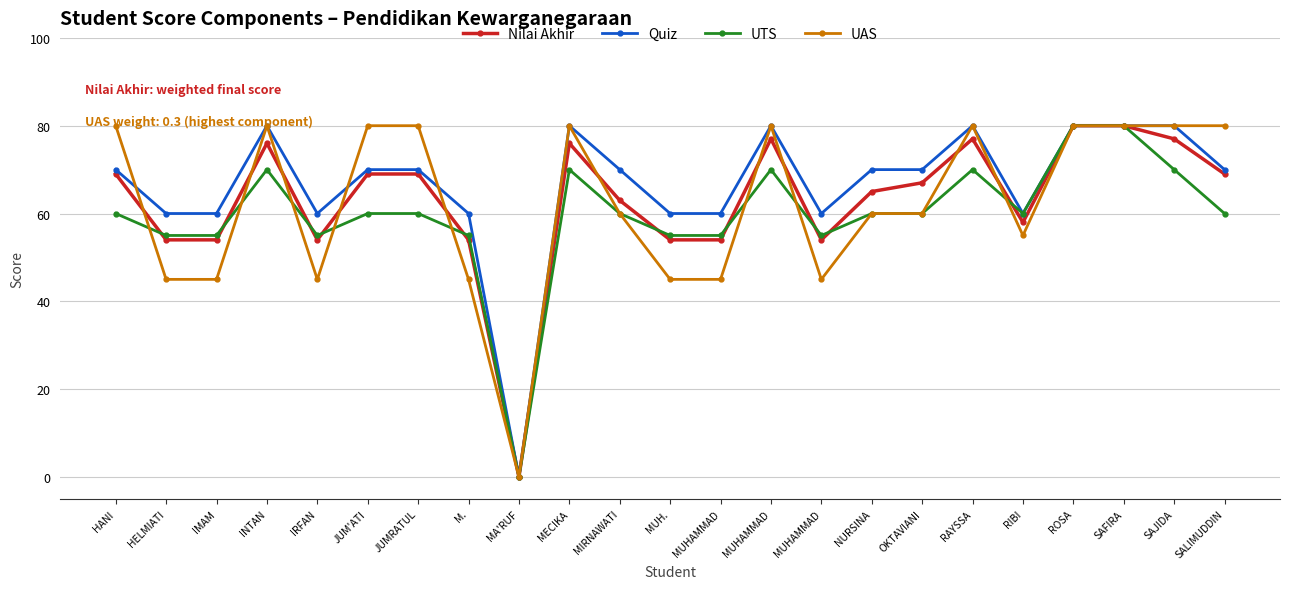

Reading left to right, list all the values displayed in this chart.

Nilai Akhir: HANI=69	HELMIATI=54	IMAM=54	INTAN=76	IRFAN=54	JUM'ATI=69	JUMRATUL=69	M.=54	MA'RUF=0	MECIKA=76	MIRNAWATI=63	MUH.=54	MUHAMMAD=54	MUHAMMAD=77	MUHAMMAD=54	NURSINA=65	OKTAVIANI=67	RAYSSA=77	RIBI=58	ROSA=80	SAFIRA=80	SAJIDA=77	SALIMUDDIN=69
Quiz: HANI=70	HELMIATI=60	IMAM=60	INTAN=80	IRFAN=60	JUM'ATI=70	JUMRATUL=70	M.=60	MA'RUF=0	MECIKA=80	MIRNAWATI=70	MUH.=60	MUHAMMAD=60	MUHAMMAD=80	MUHAMMAD=60	NURSINA=70	OKTAVIANI=70	RAYSSA=80	RIBI=60	ROSA=80	SAFIRA=80	SAJIDA=80	SALIMUDDIN=70
UTS: HANI=60	HELMIATI=55	IMAM=55	INTAN=70	IRFAN=55	JUM'ATI=60	JUMRATUL=60	M.=55	MA'RUF=0	MECIKA=70	MIRNAWATI=60	MUH.=55	MUHAMMAD=55	MUHAMMAD=70	MUHAMMAD=55	NURSINA=60	OKTAVIANI=60	RAYSSA=70	RIBI=60	ROSA=80	SAFIRA=80	SAJIDA=70	SALIMUDDIN=60
UAS: HANI=80	HELMIATI=45	IMAM=45	INTAN=80	IRFAN=45	JUM'ATI=80	JUMRATUL=80	M.=45	MA'RUF=0	MECIKA=80	MIRNAWATI=60	MUH.=45	MUHAMMAD=45	MUHAMMAD=80	MUHAMMAD=45	NURSINA=60	OKTAVIANI=60	RAYSSA=80	RIBI=55	ROSA=80	SAFIRA=80	SAJIDA=80	SALIMUDDIN=80